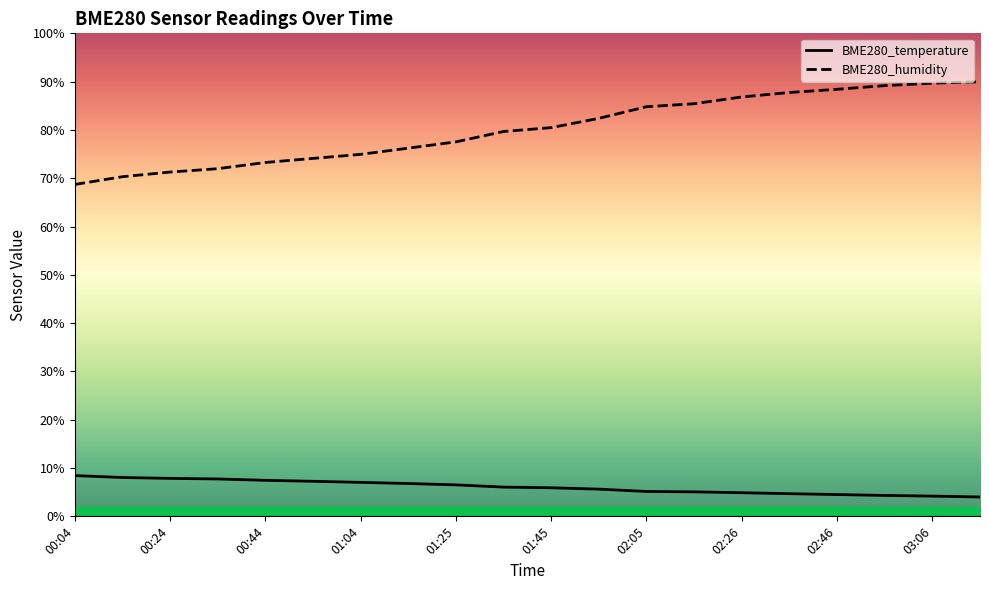

True or false: BME280_humidity has more than 2 points higher than both neighbors.

False